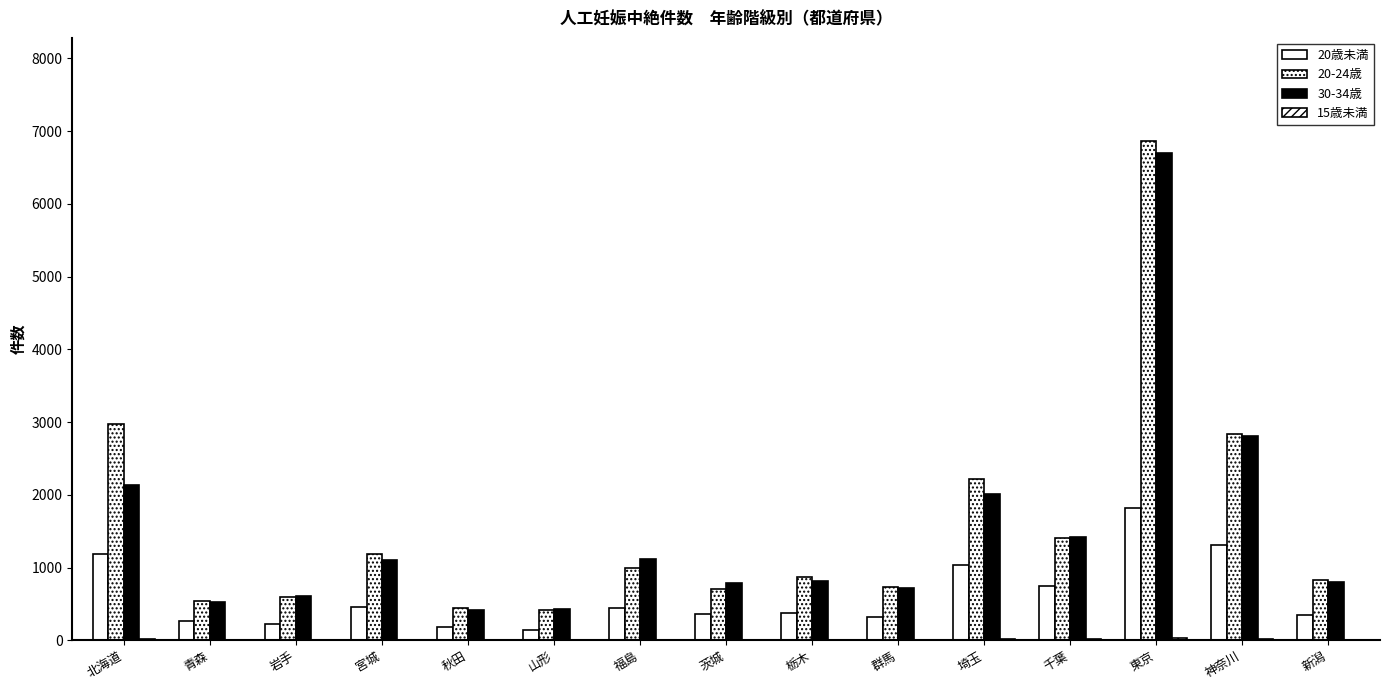

Are the bars horizontal?

No